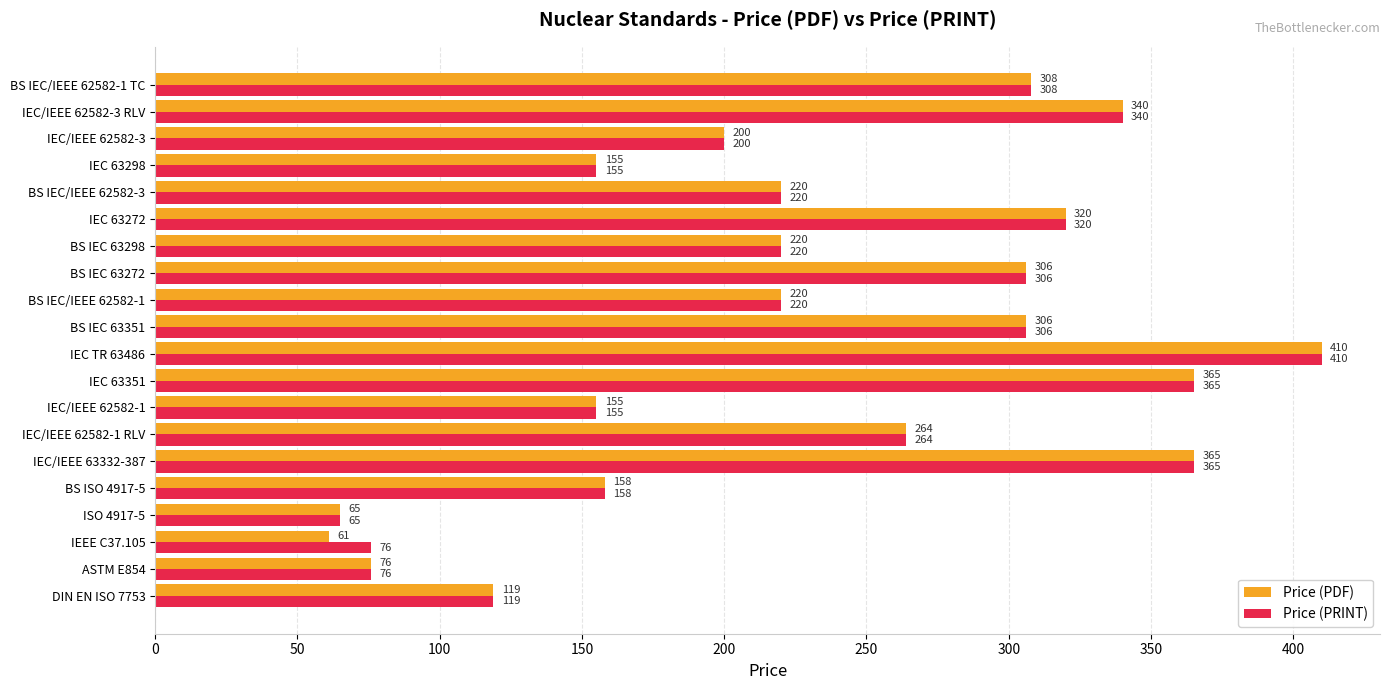

Read the Price (PRINT) value at DIN EN ISO 7753.

118.8